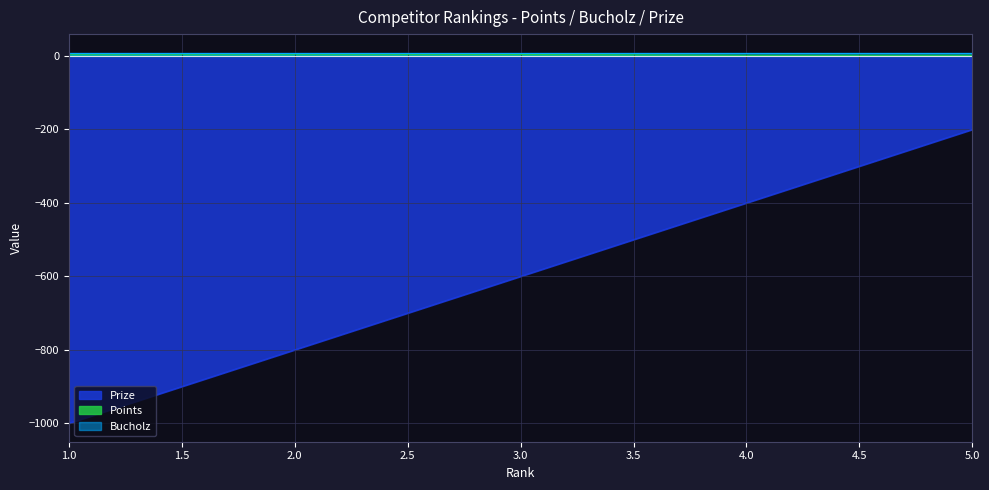

Which series has the largest range (max minus min)?

Prize